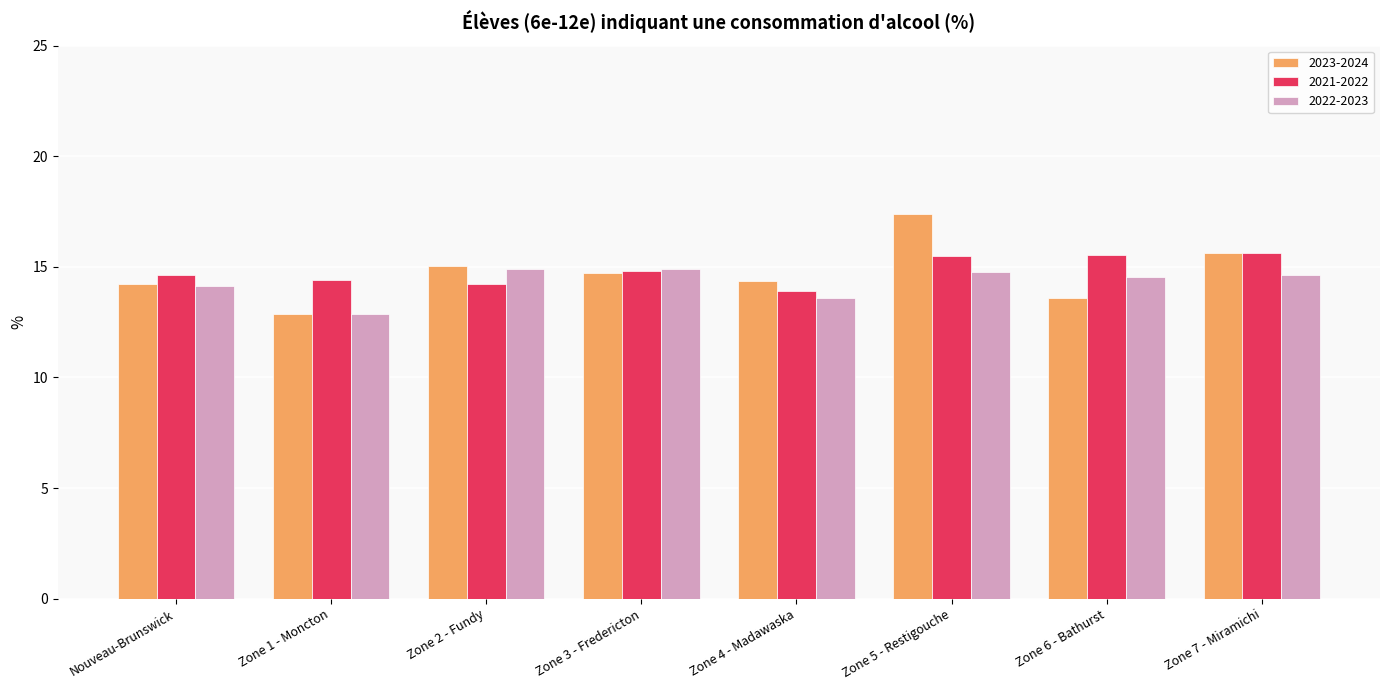

What is the difference between the maximum and minimum values in the 2023-2024 series?

4.5